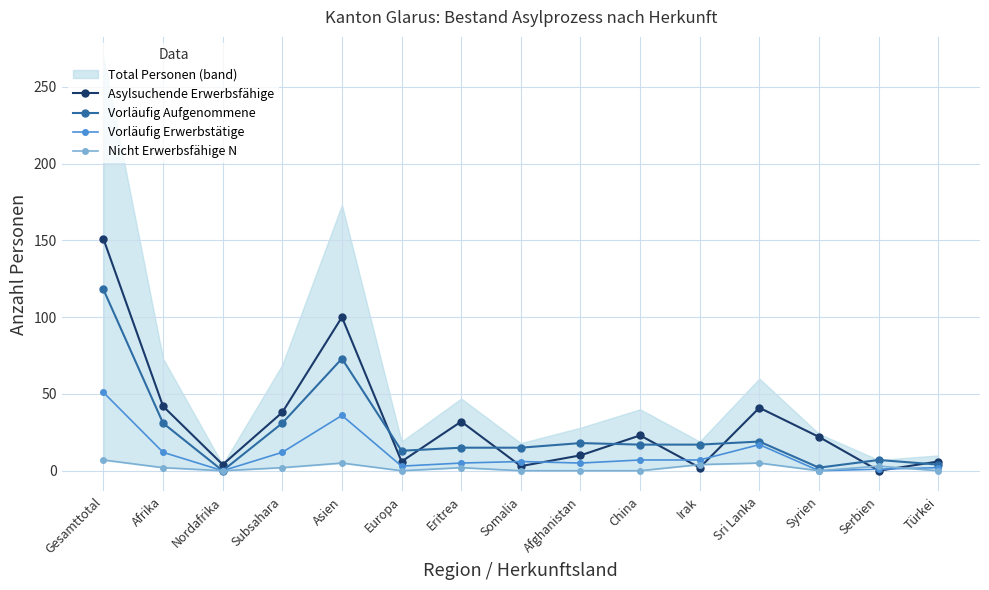

True or false: Vorläufig Aufgenommene has more than 0 points higher than both neighbors.

True